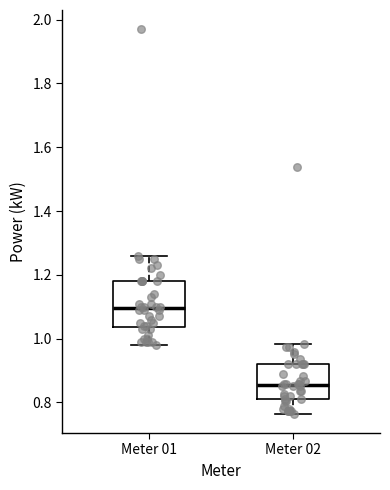

Where does the lower whisker of the box for Meter 01 end on the y-axis? The values are not printed on the chart, so give them approximately, as read against the axis.

0.98